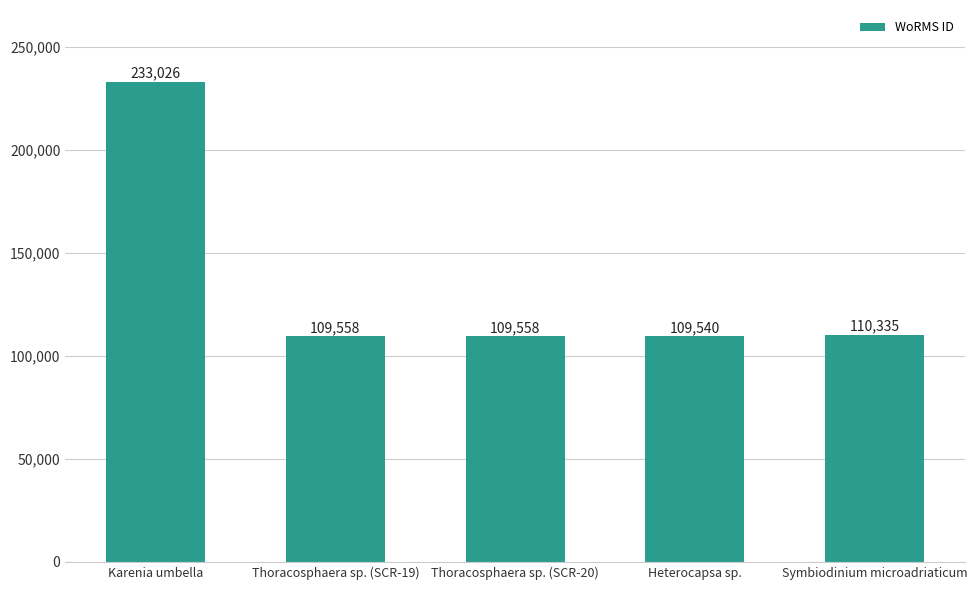

The chart shows a value of 109540 at Heterocapsa sp.. True or false?

True